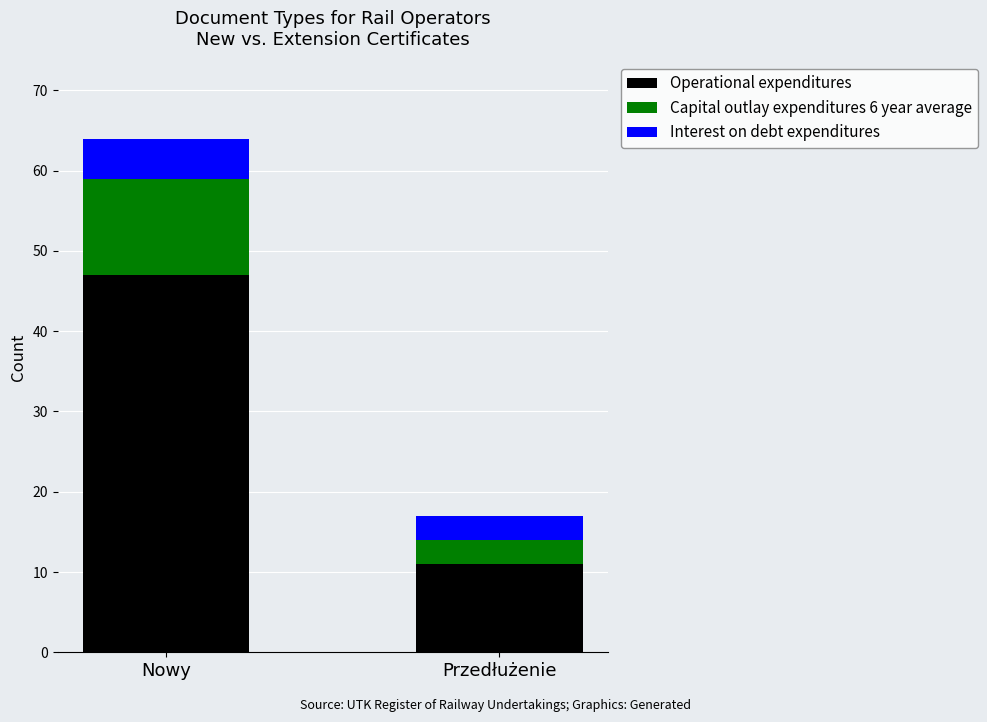

At which category is the sum across all series the highest?

Nowy